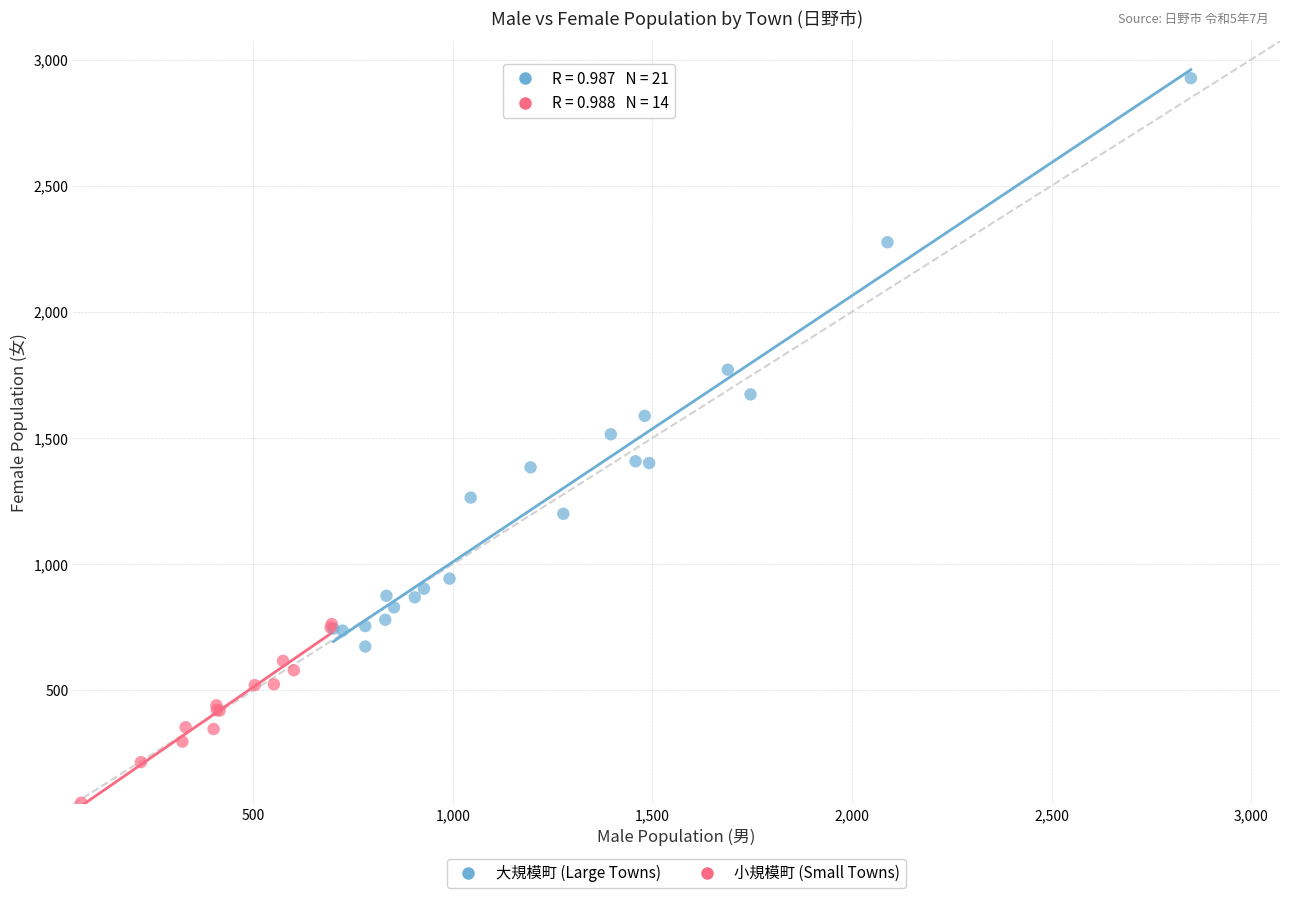

Which series has the largest Y range (max minus min)?

大規模町 (Large Towns)